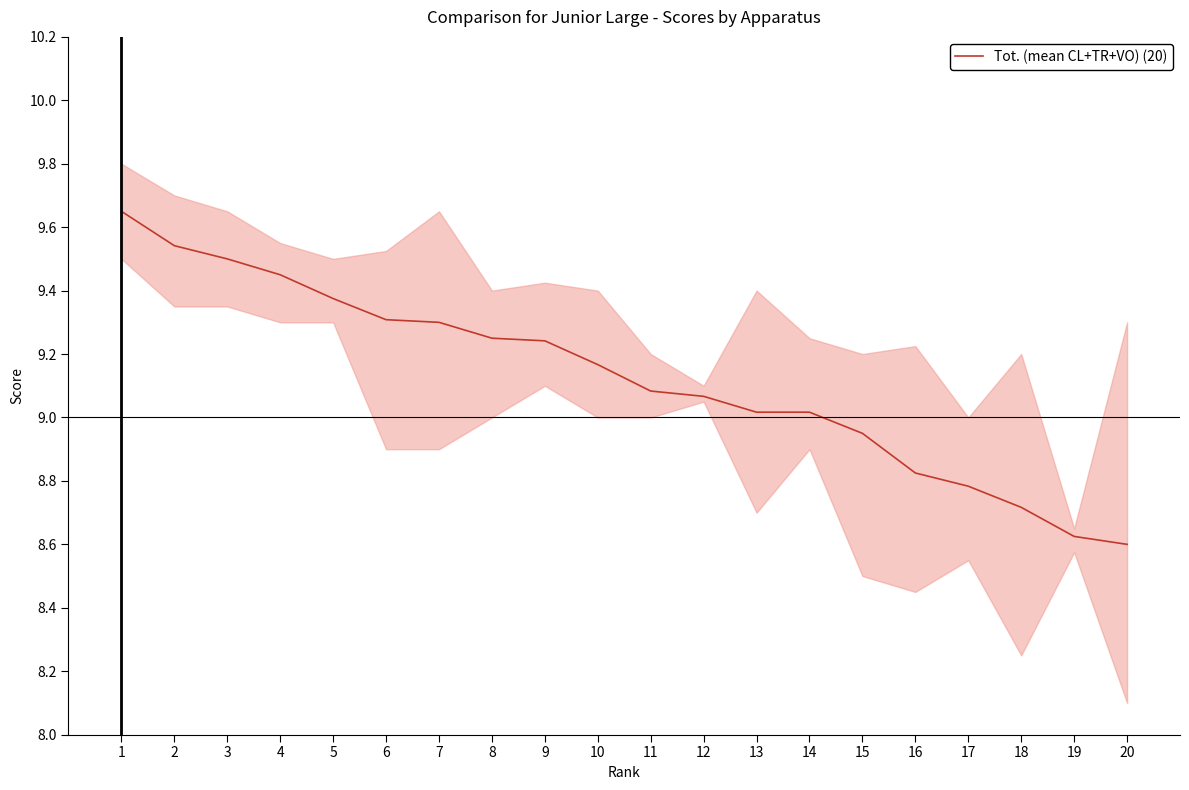

What value does the data have at 14?

9.0